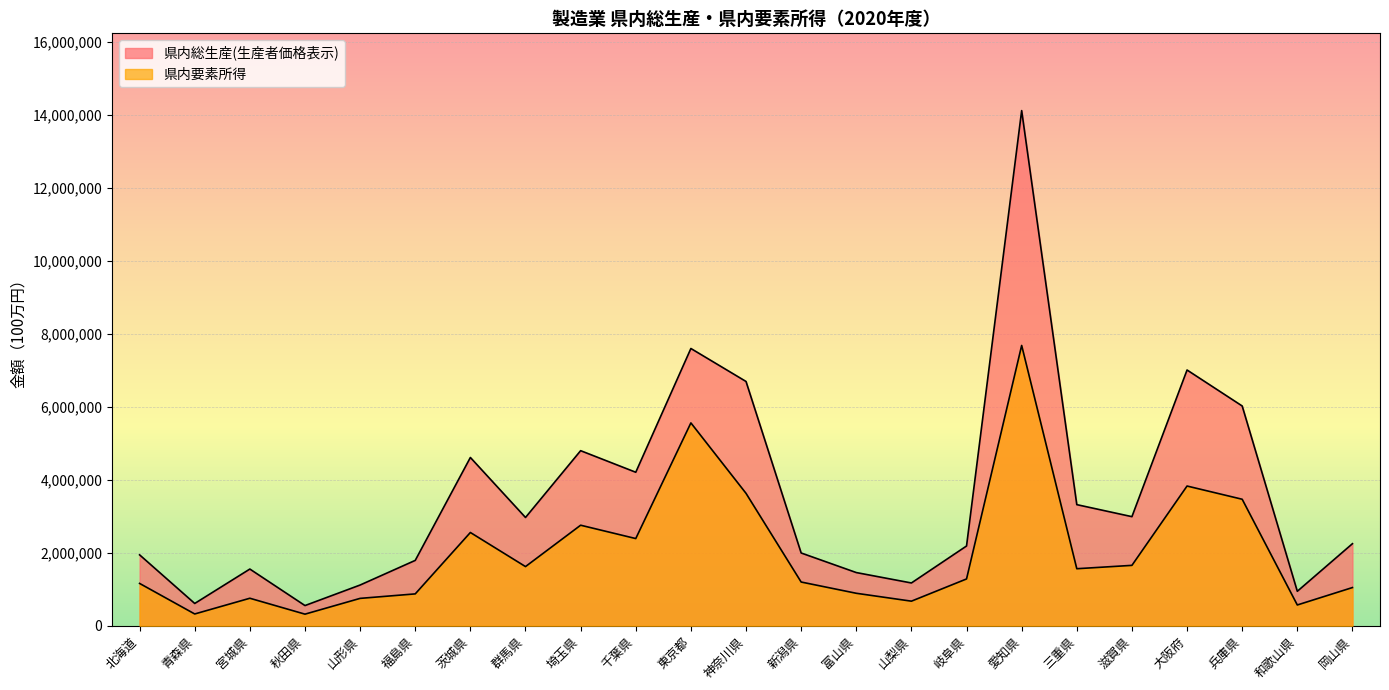

Which label corresponds to the largest value in the chart?

愛知県